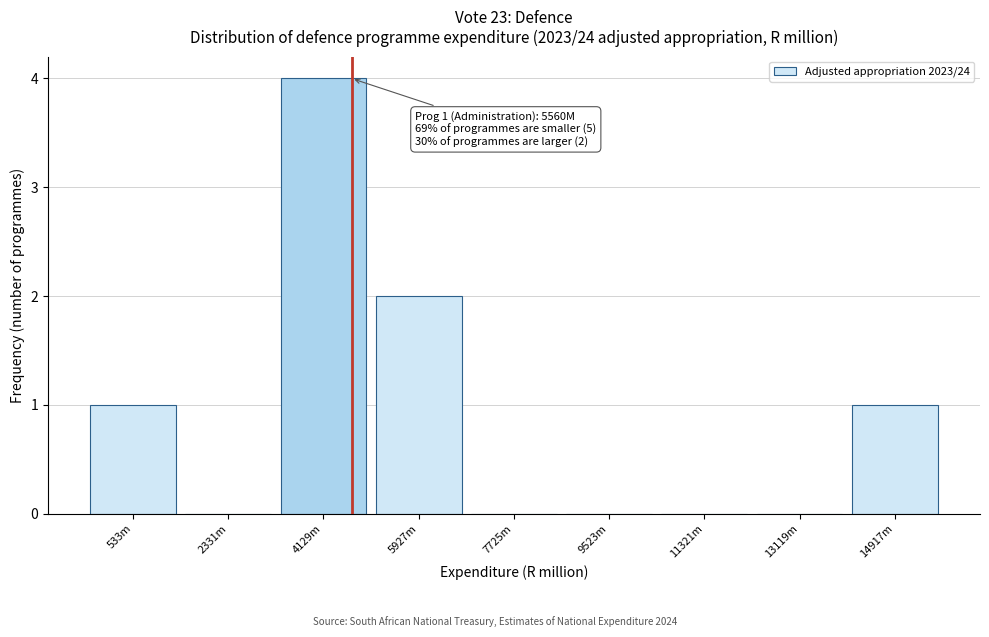

Reading left to right, extract all data points from this chart.

533m=1	2331m=0	4129m=4	5927m=2	7725m=0	9523m=0	11321m=0	13119m=0	14917m=1